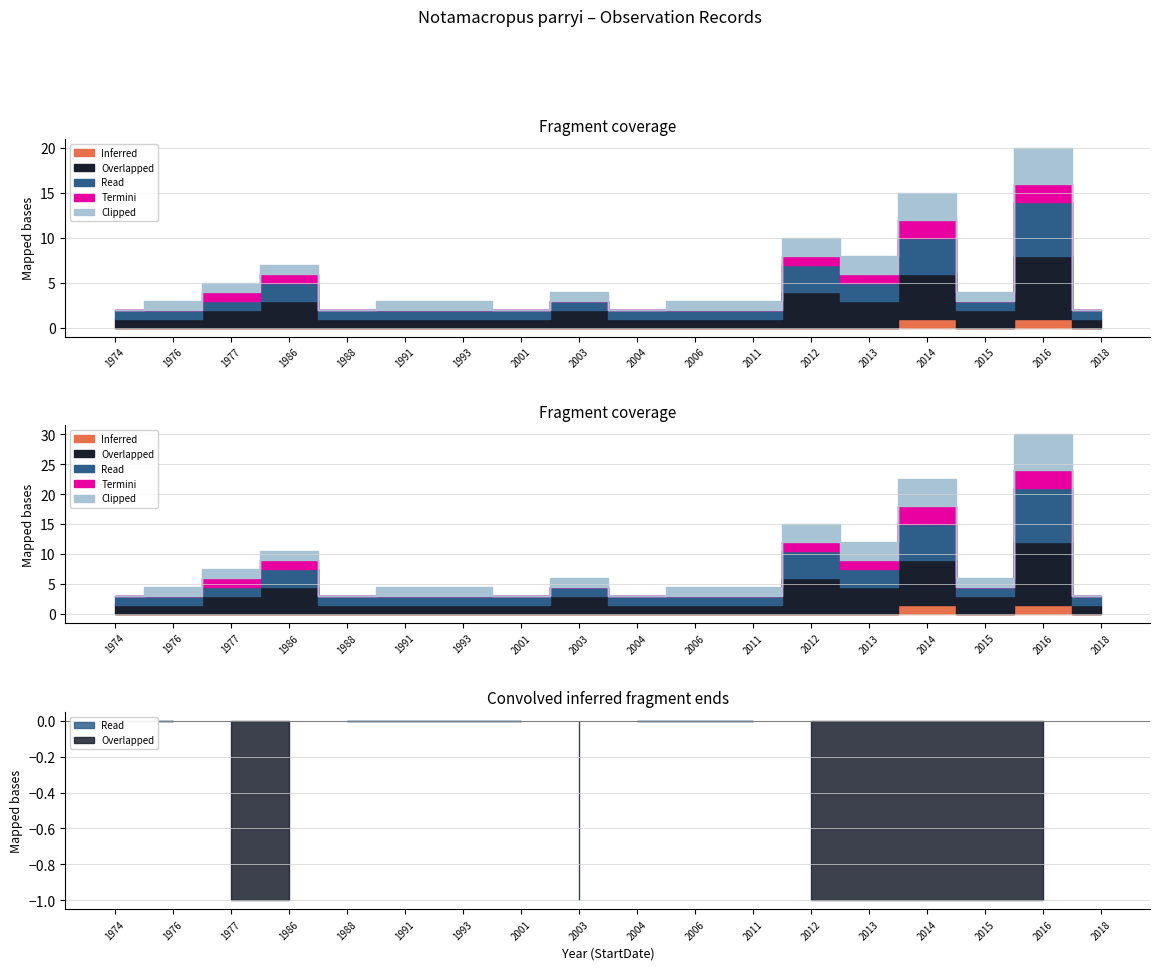

What is the spread (max minus min) of values at 2001?

1